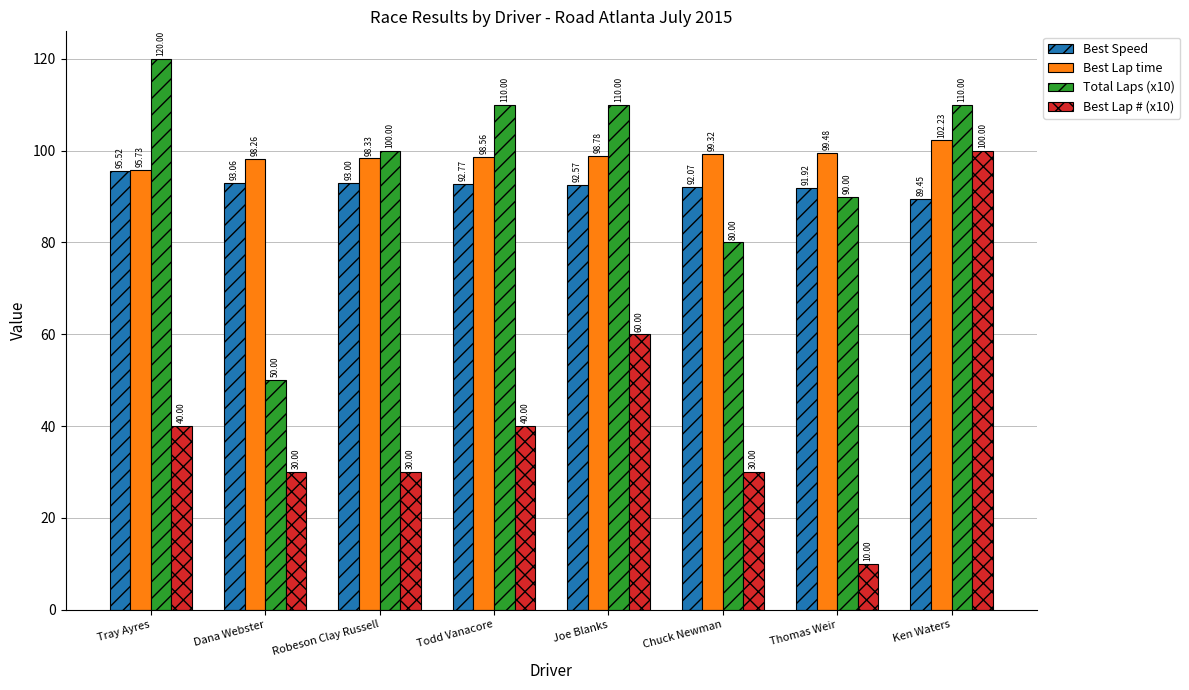

Which category has the lowest value across all series?

Thomas Weir